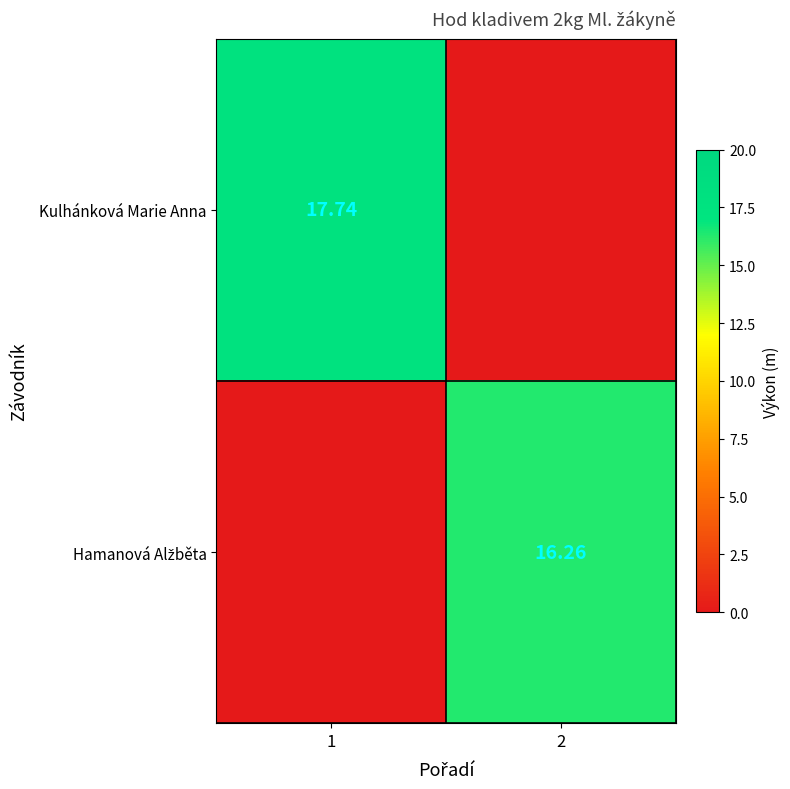

What is the difference between the maximum and minimum values in the Kulhánková Marie Anna series?

17.7